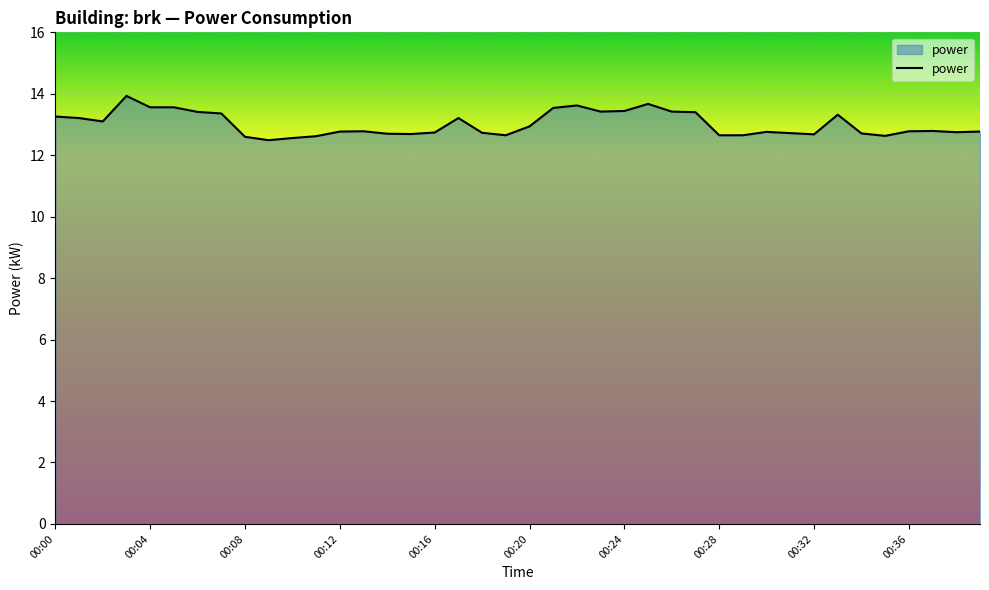

What is the difference between the maximum and minimum values?

1.4